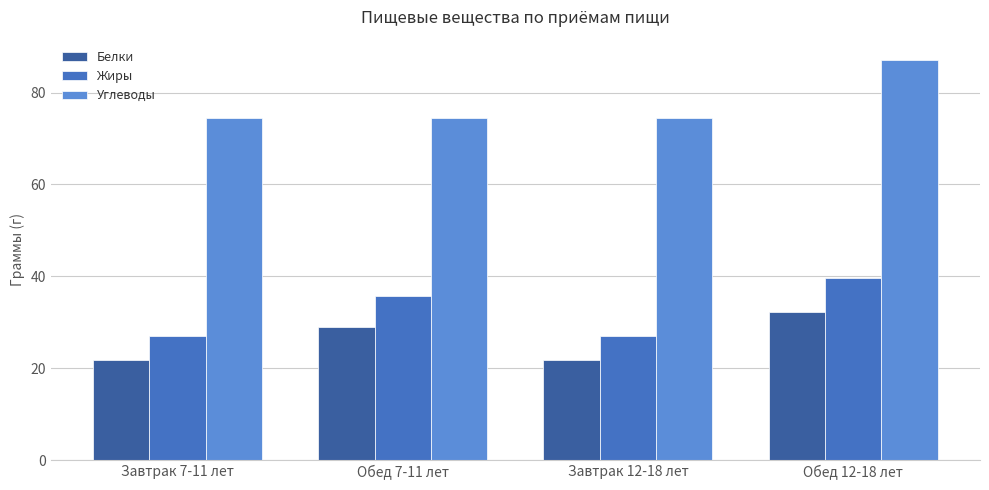

At which label does Углеводы reach its peak?

Обед 12-18 лет